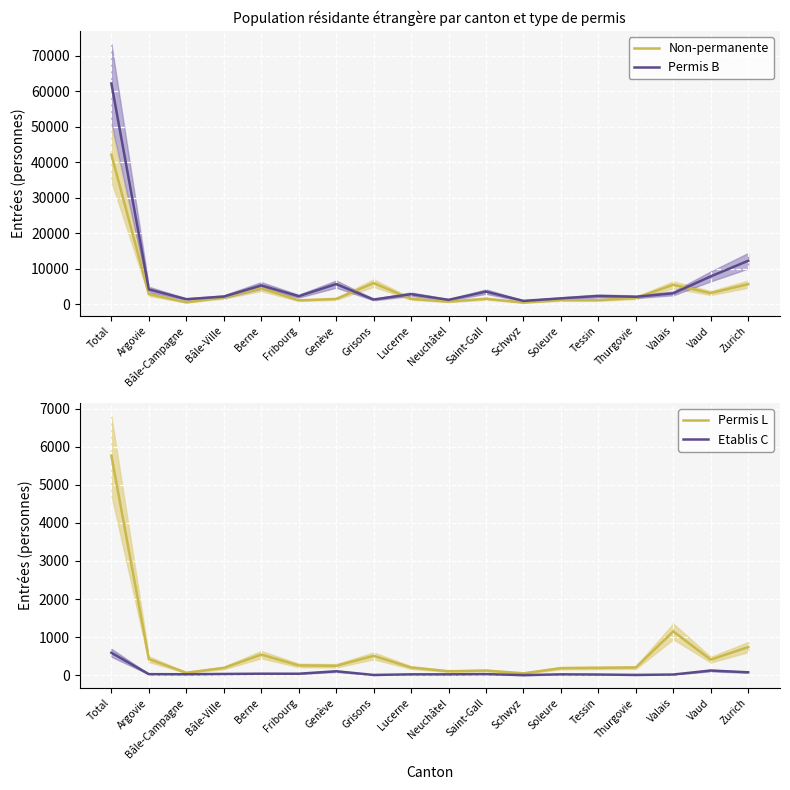

True or false: Etablis C has more than 1 points higher than both neighbors.

True